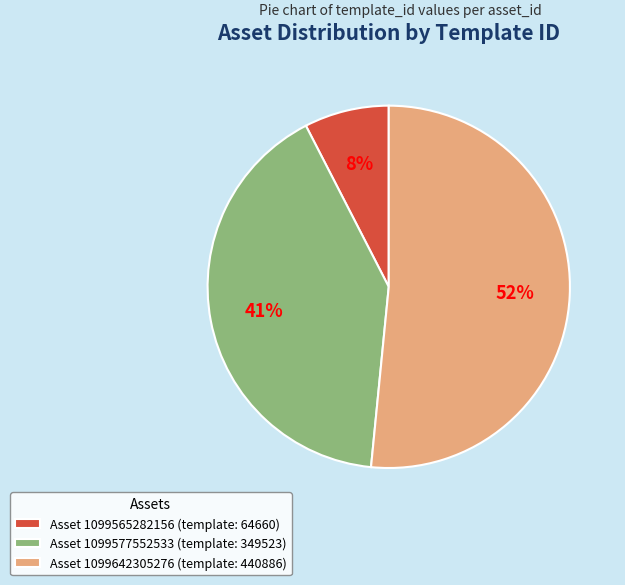

What percentage is the Asset 1099565282156 (template: 64660) slice, to the nearest percent?

8%